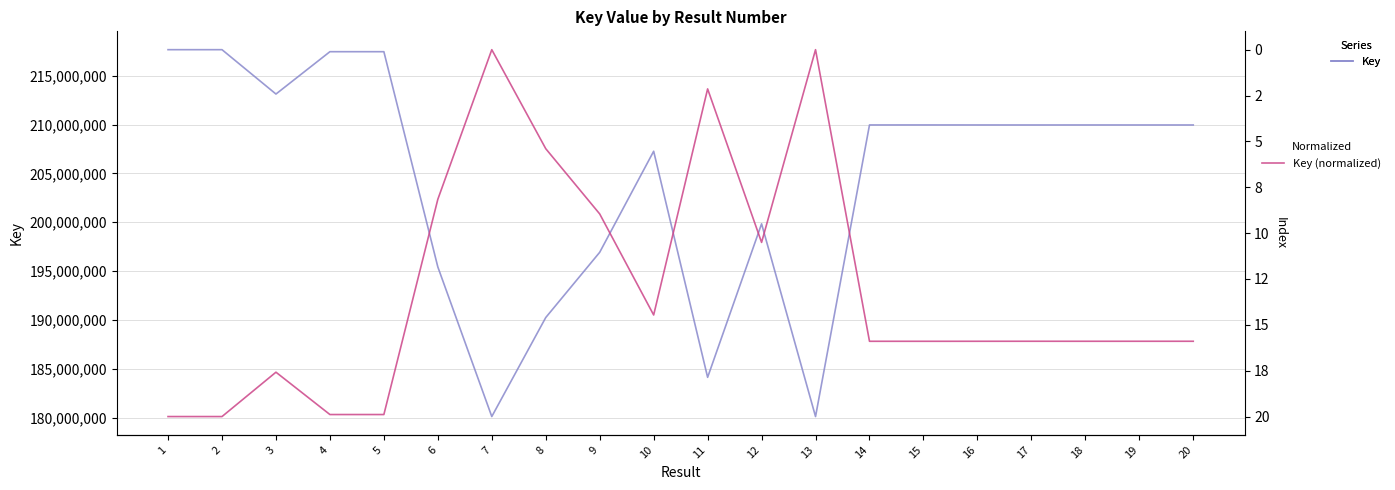

What is the spread (max minus min) of values at 12?

199838176.5